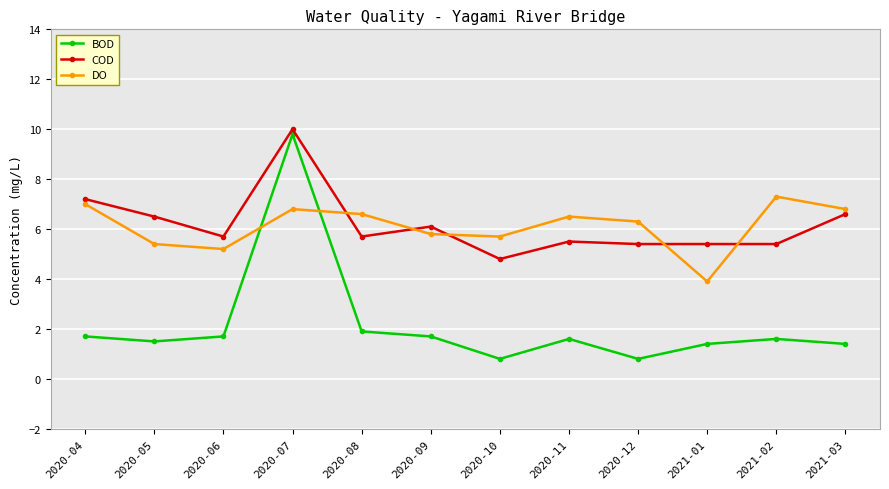

What is the label of the 3rd point from the right?

2021-01